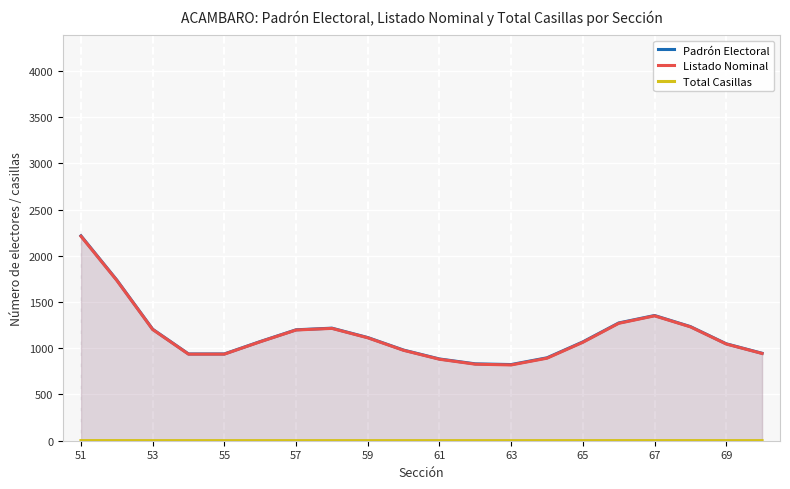

How many distinct data groups are displayed?

3